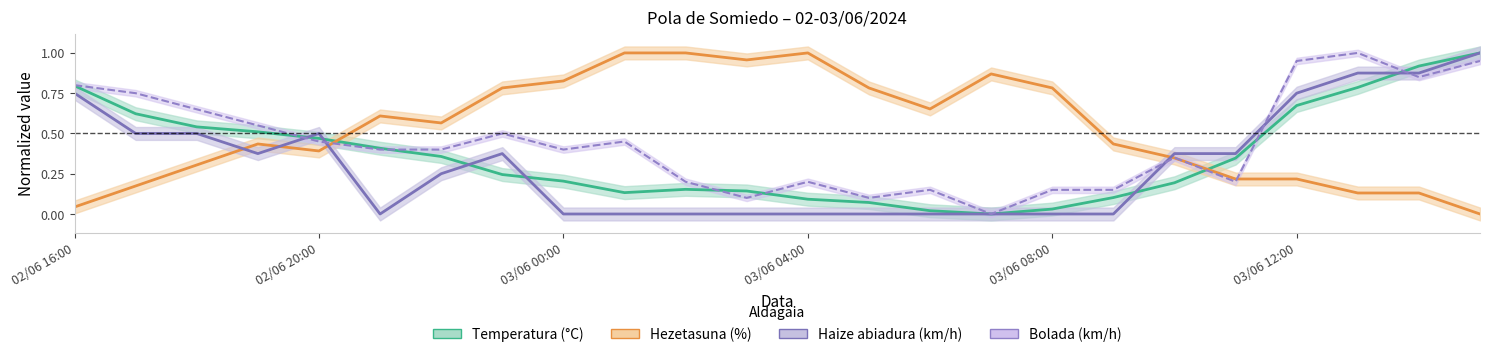

Does the chart have visible grid lines?

No